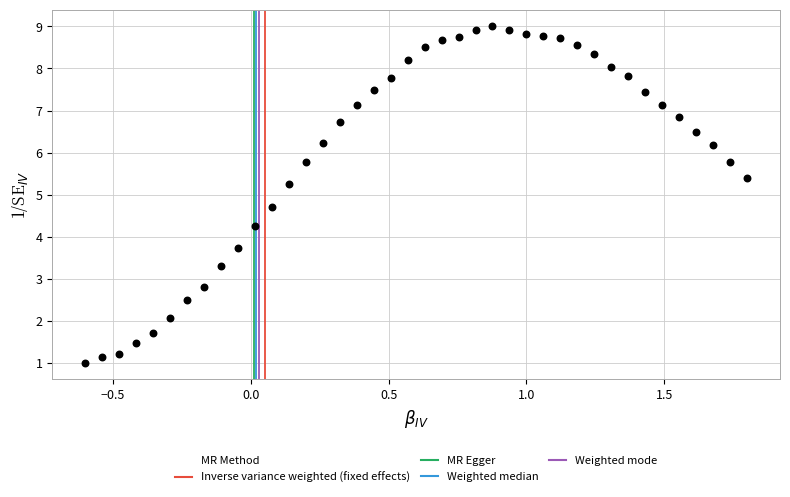

What is the range of Y values (max minus min)?

8.0